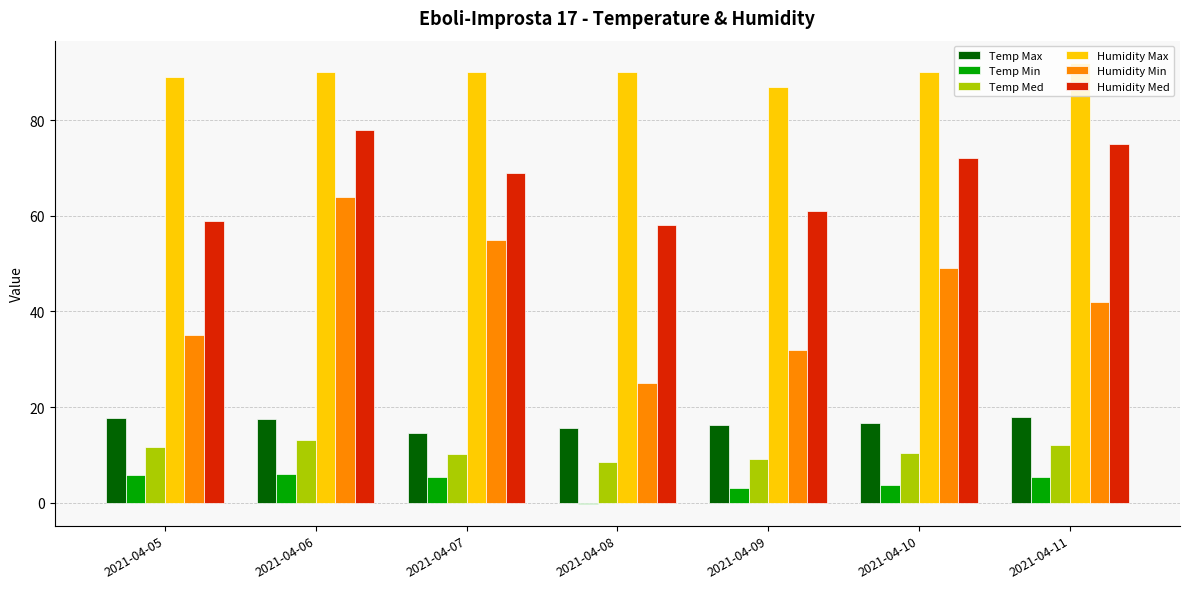

At which category is the sum across all series the highest?

2021-04-06